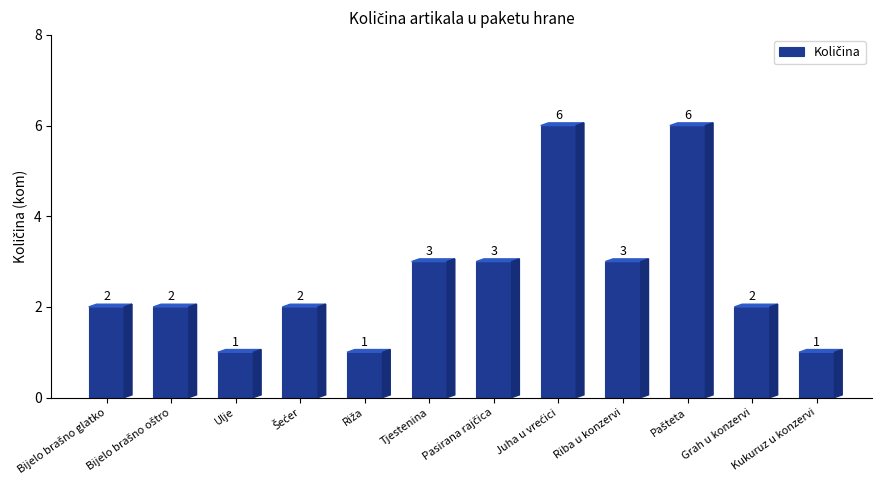

The value at Riba u konzervi is 3. True or false?

True